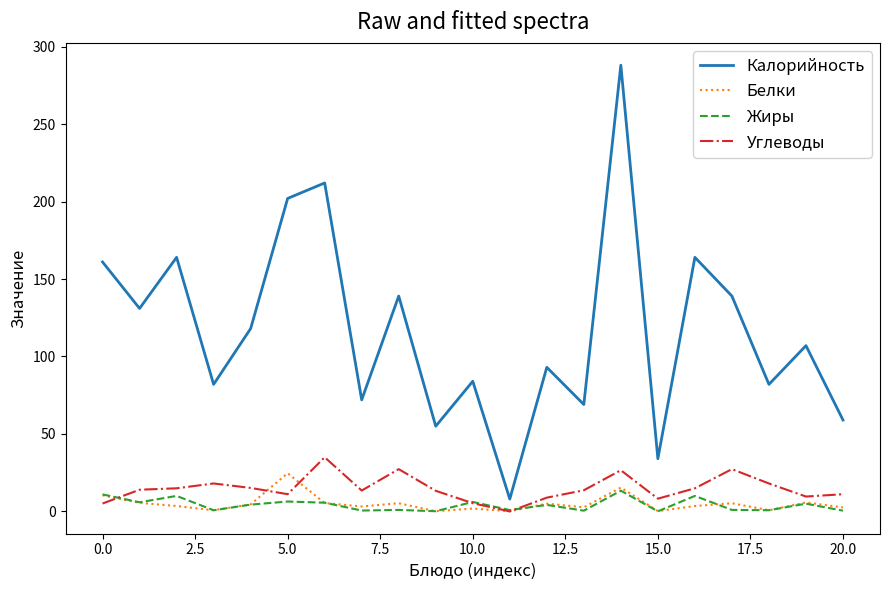

True or false: Калорийность and Белки intersect in this chart.

False